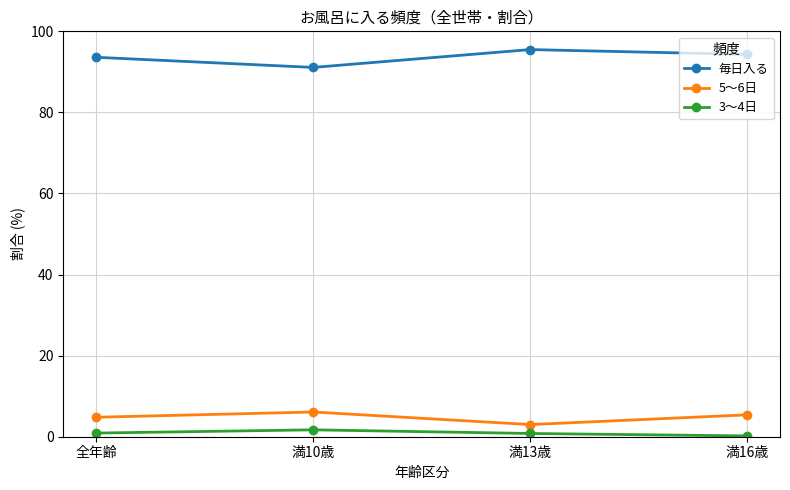

How many interior local valleys does the 5～6日 series have?

1